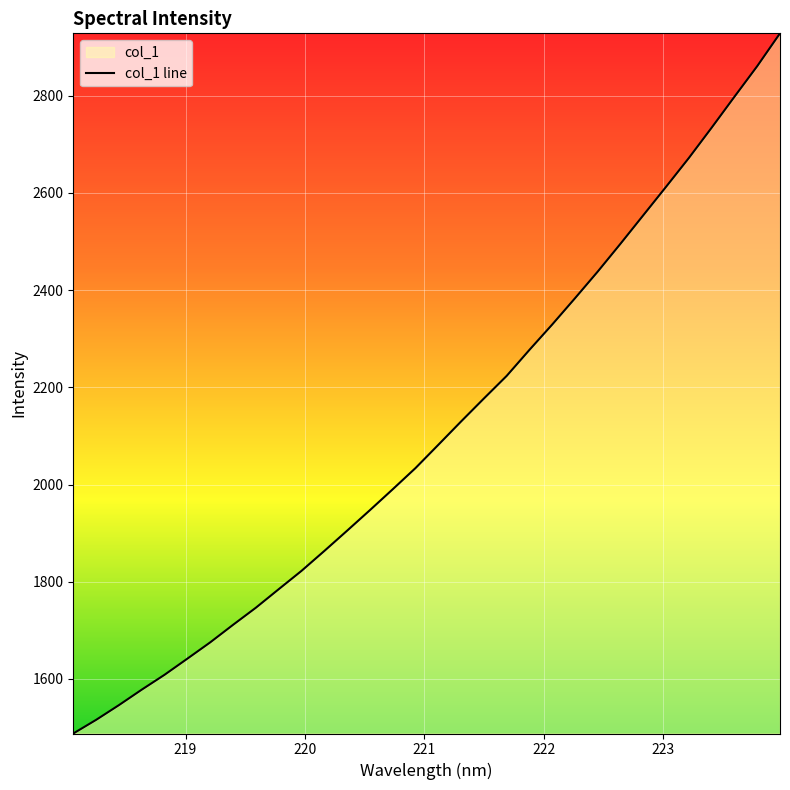

How many lines are shown in the chart?

1